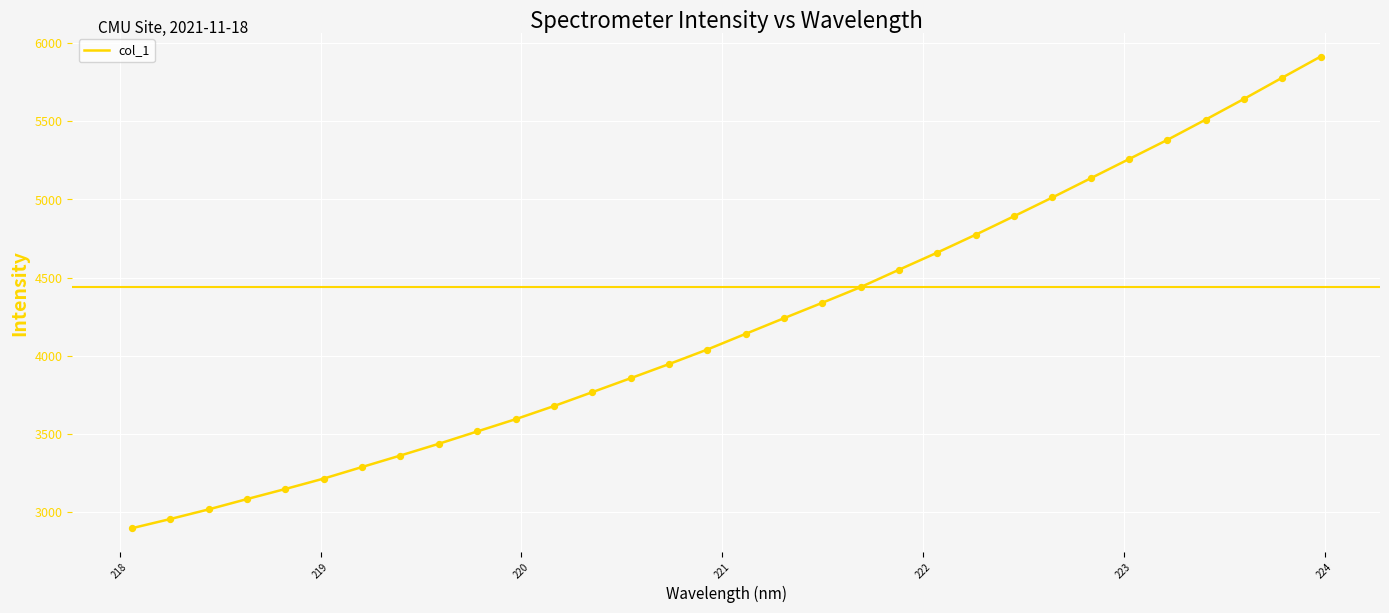

What is the greatest value displayed?

5913.8